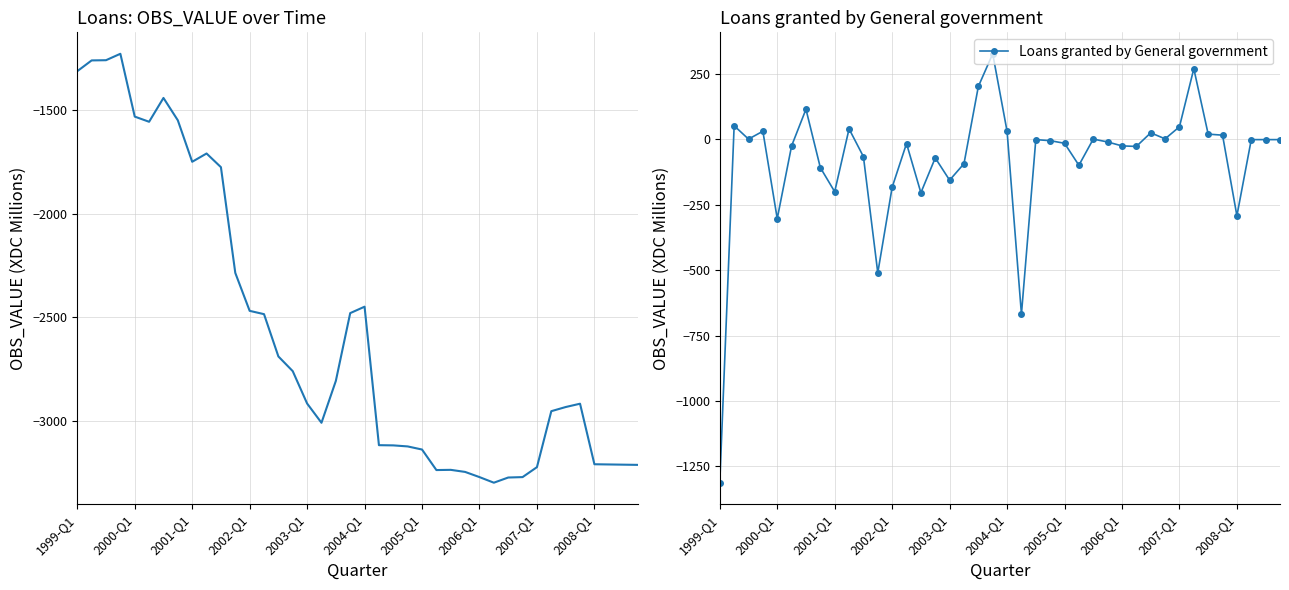

What is the maximum value for Loans granted by General government?

327